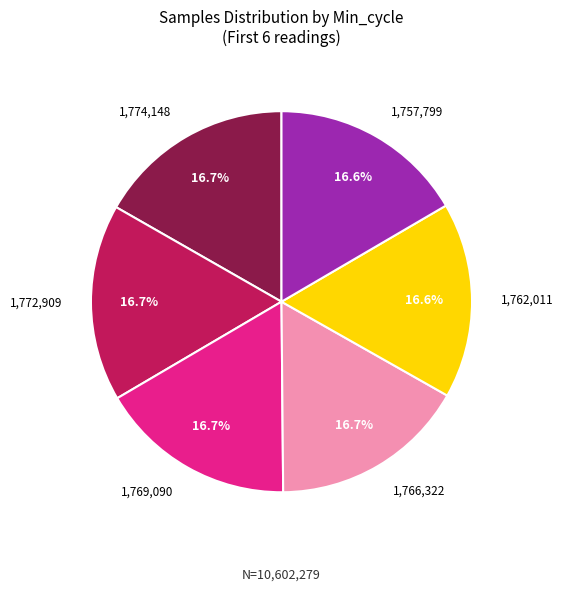

How many segments does this pie chart have?

6